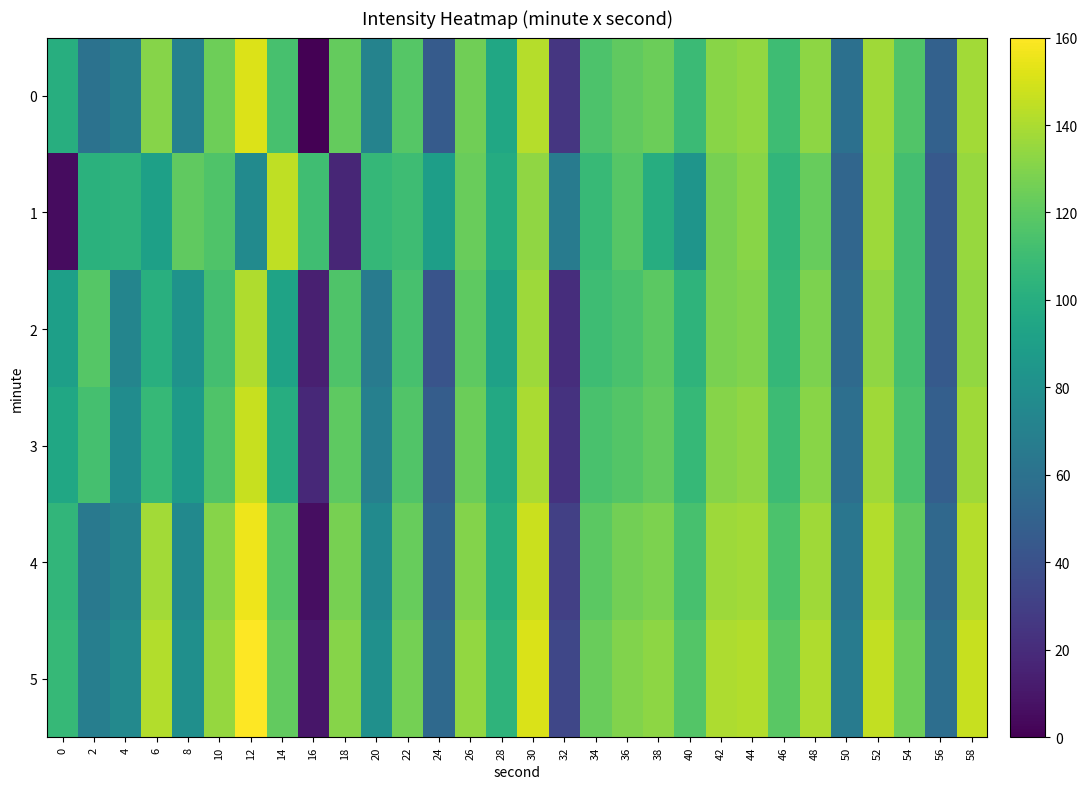

What is the spread (max minus min) of values at 26?

13.7